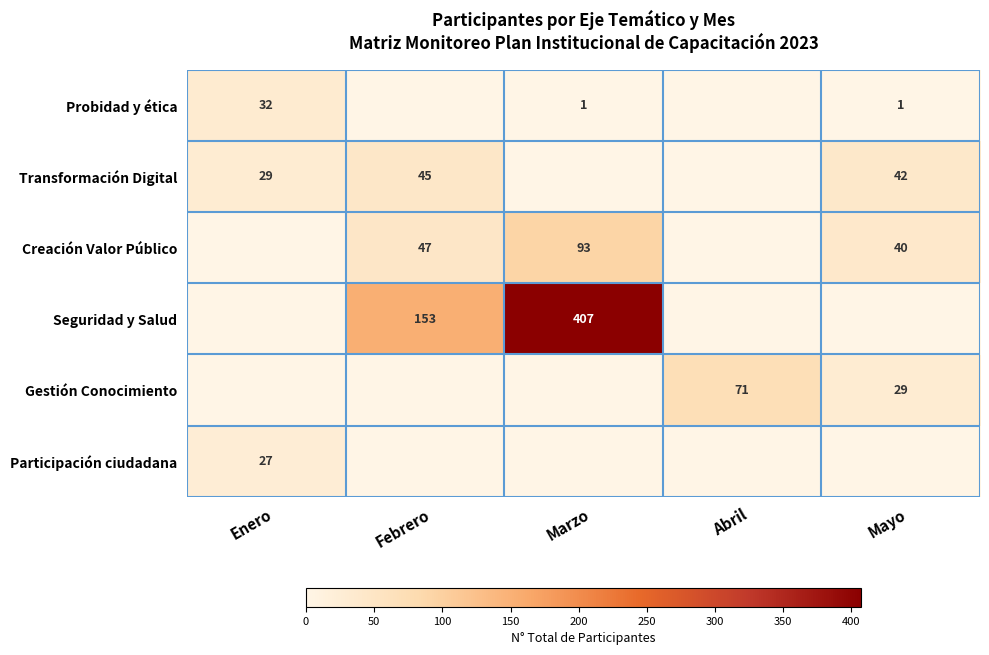

At which category does the chart reach its minimum across all series?

Febrero